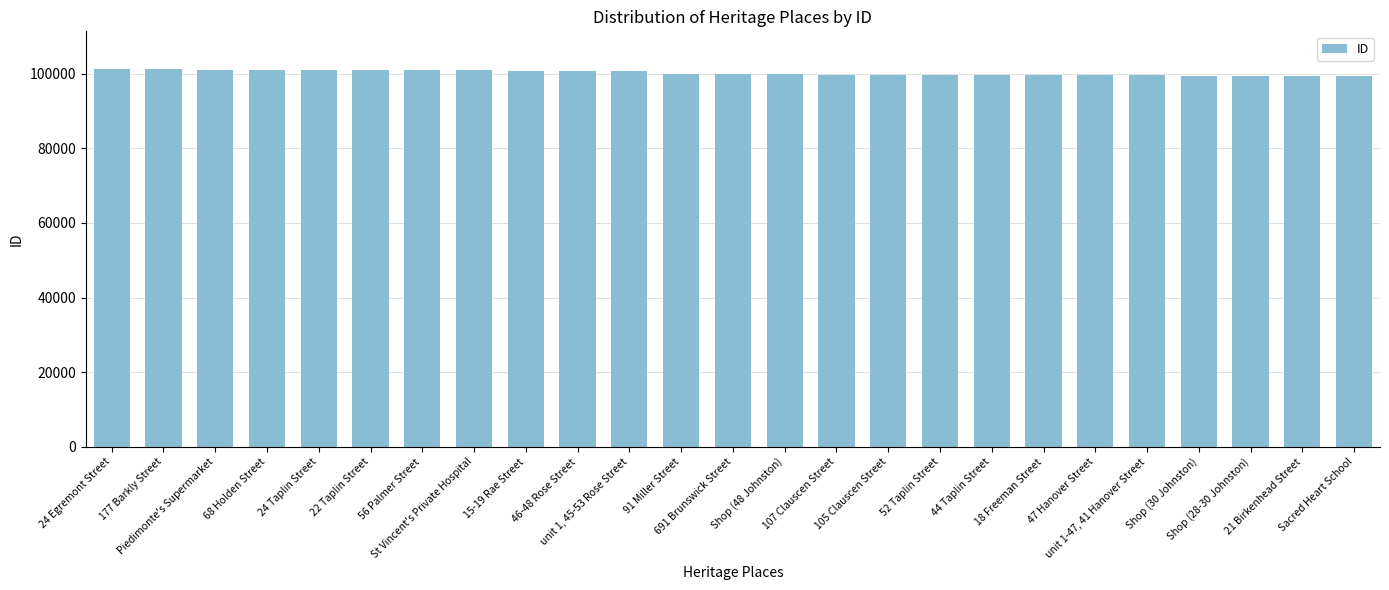

What is the average value?

100163